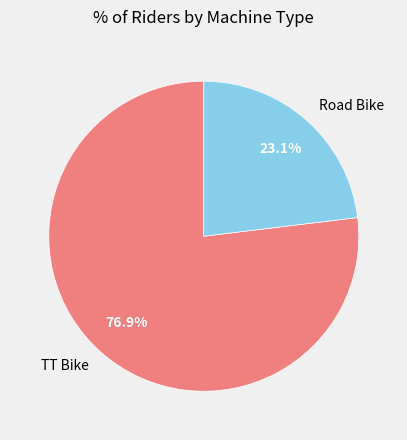

How many segments does this pie chart have?

2